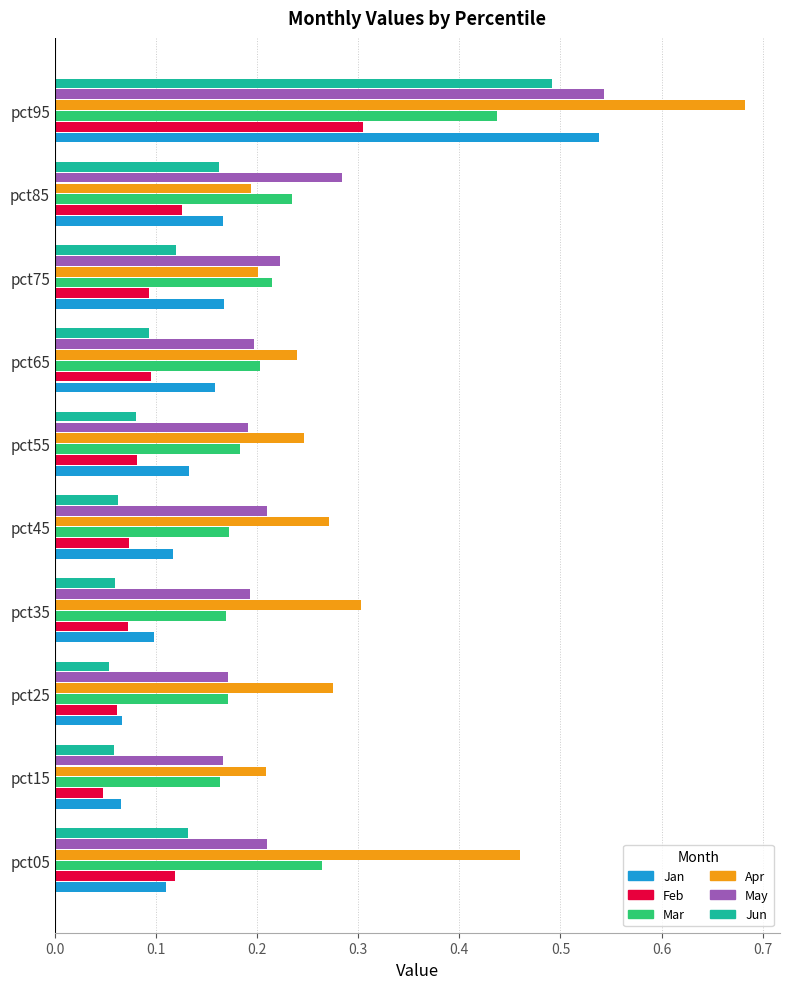

Read the May value at pct25.

0.2